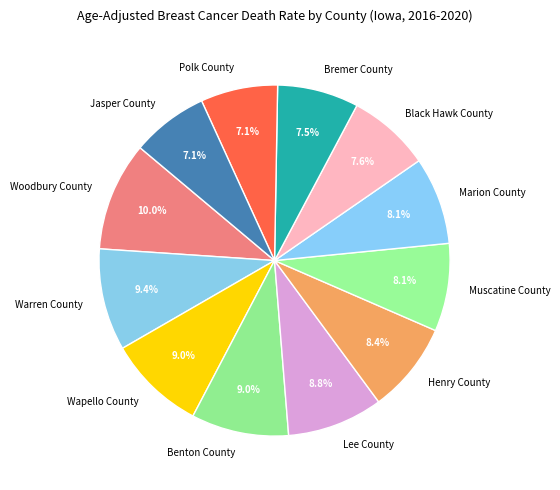

Is Wapello County the majority of the pie?

No